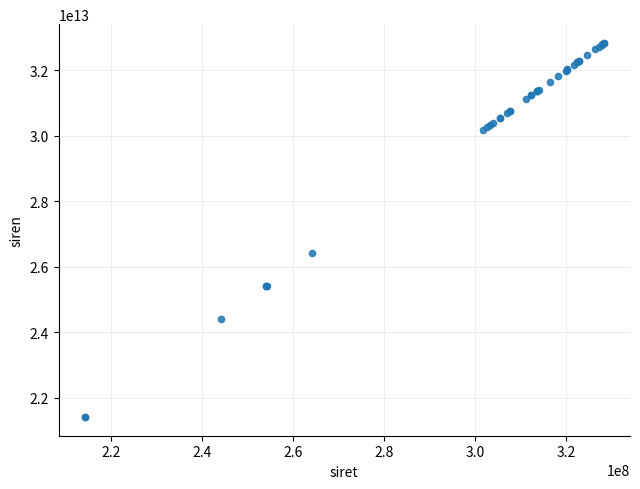

What Y value in the scatter plot is closest to 27124077250018?

26410474600013